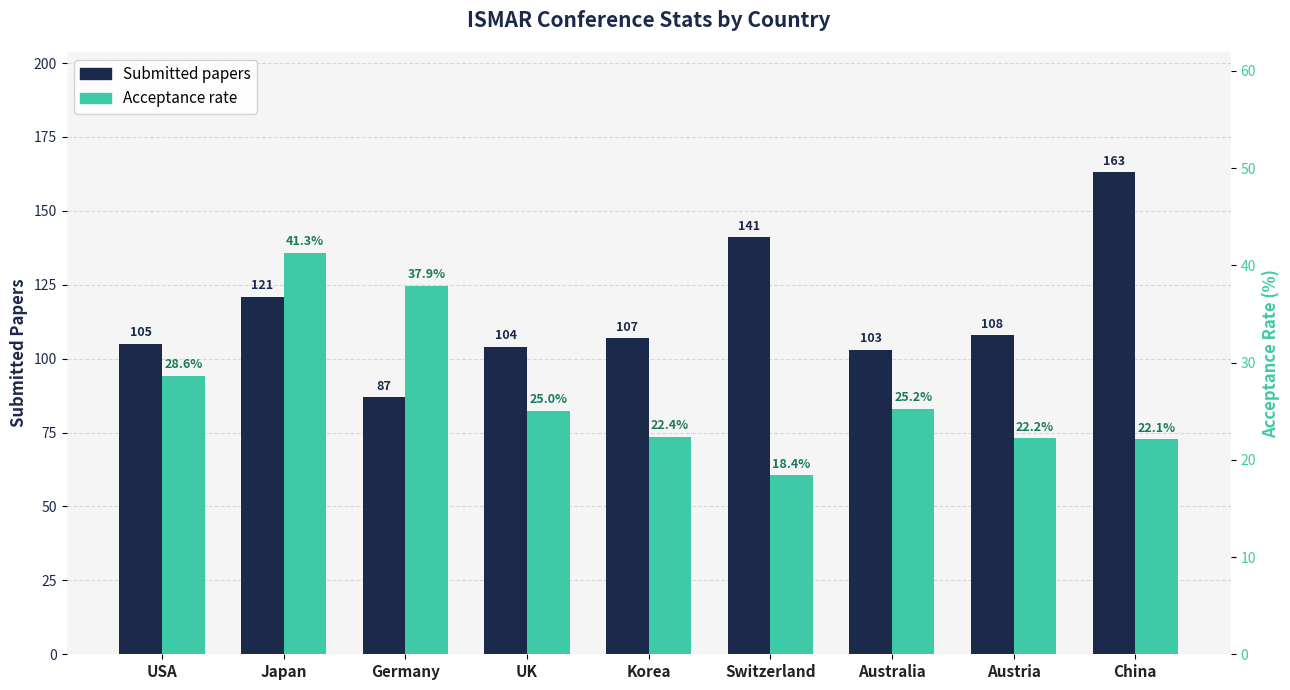

Which series changed the most between UK and Austria?

Submitted papers